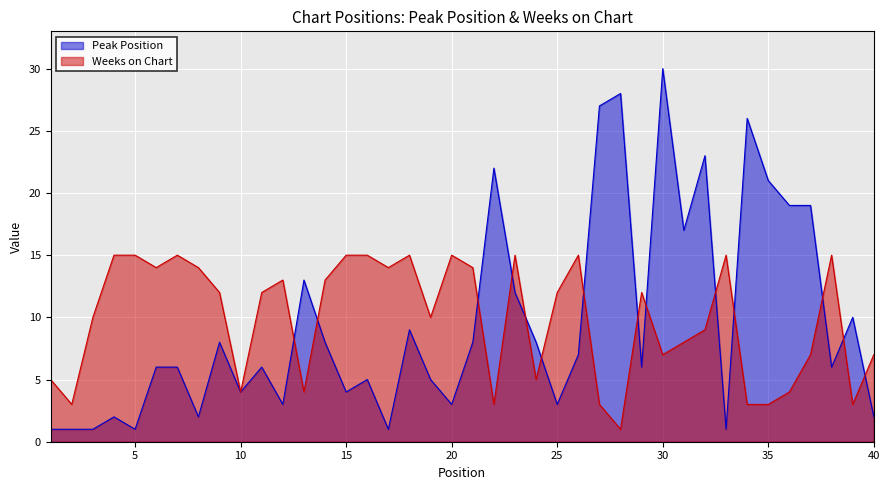

How many distinct data groups are displayed?

2